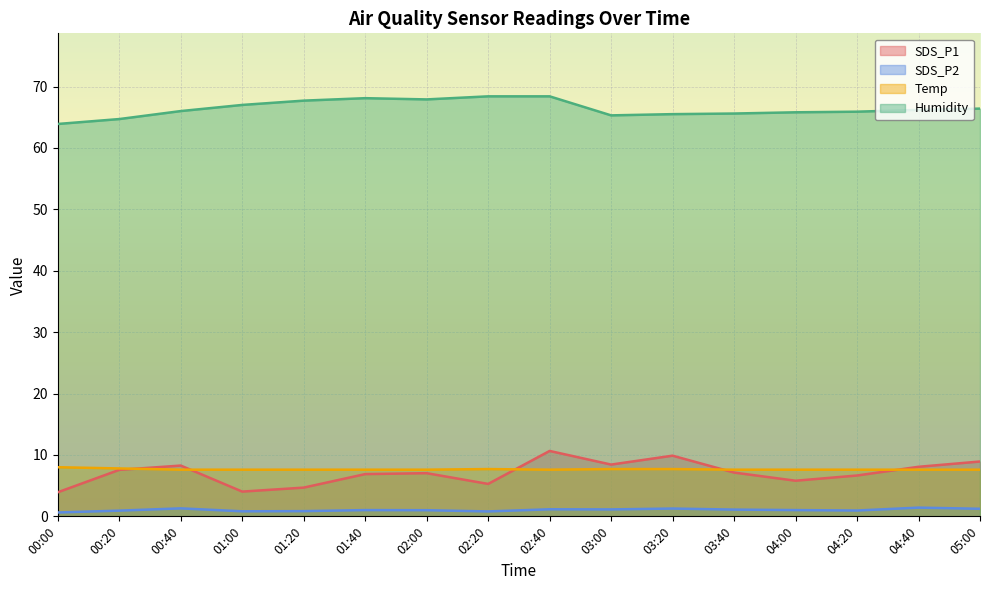

At which label is Temp closest to 7?

00:40